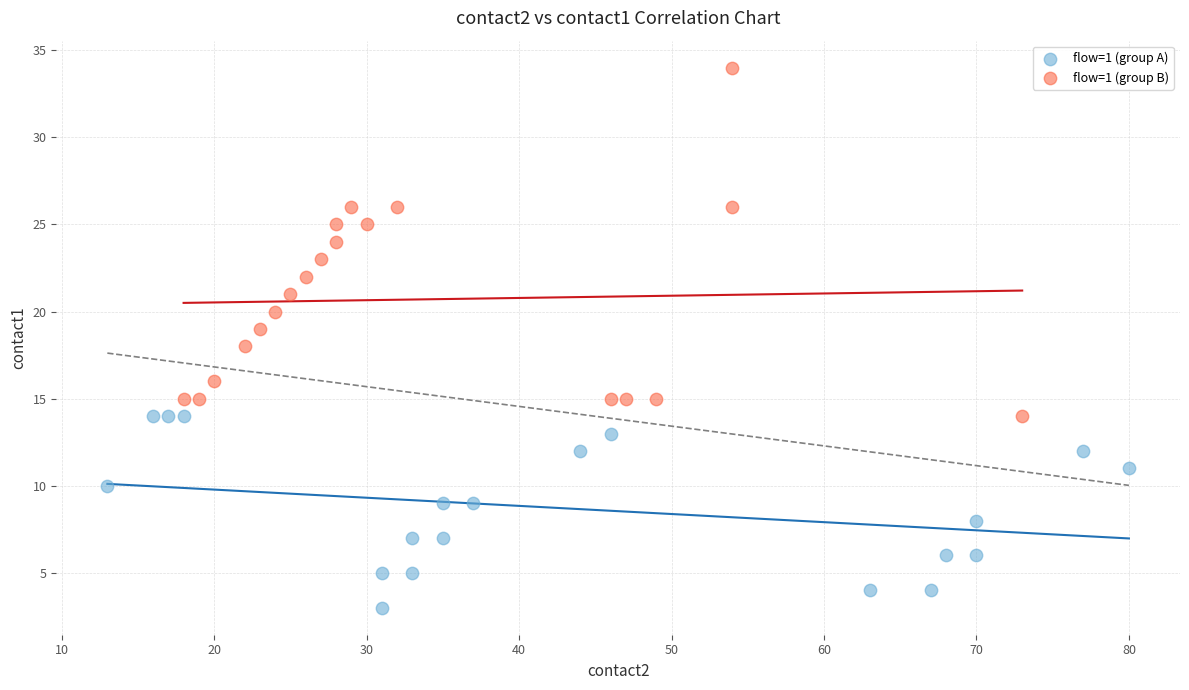

Which series contains the highest Y value?

flow=1 (group B)